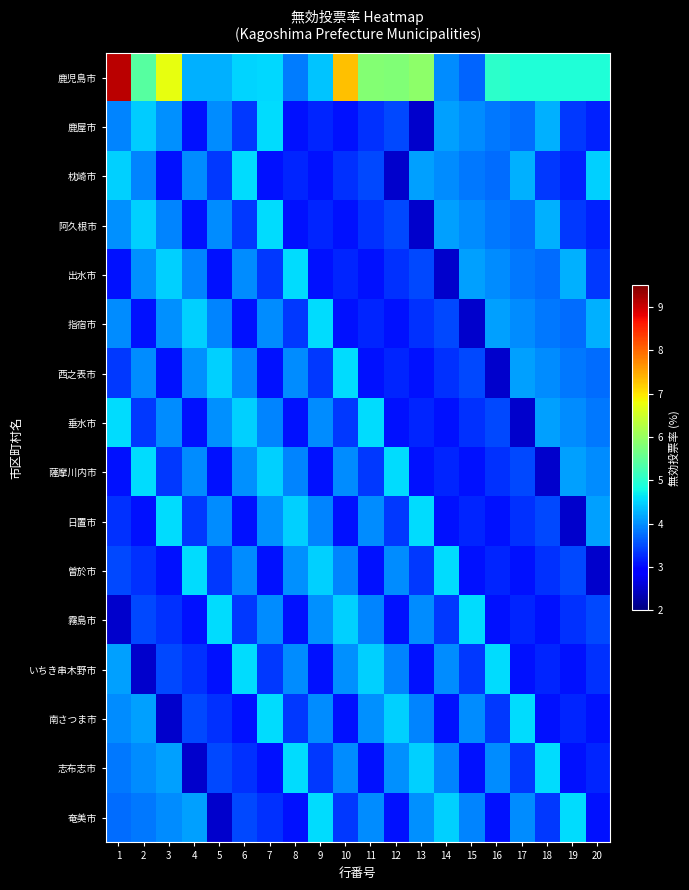

Which label corresponds to the smallest value in the chart?

13